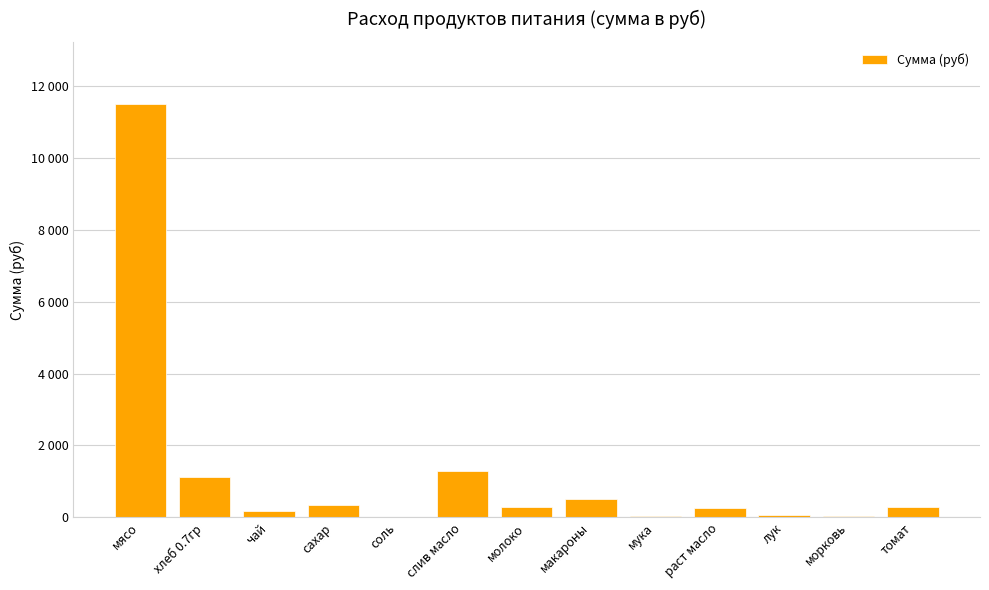

What position from the left is чай?

3